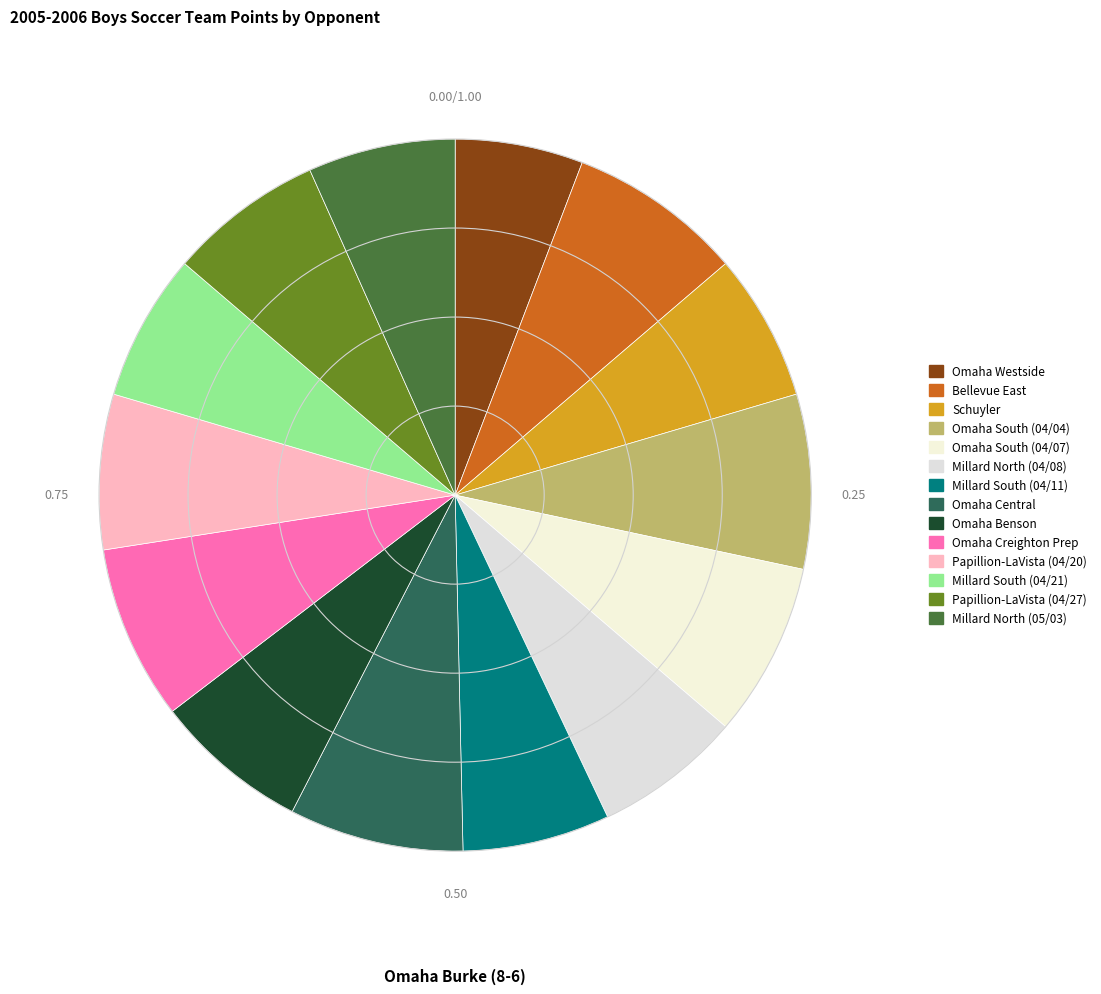

Combined, do Papillion-LaVista (04/20) and Millard North (04/08) account for over 50%?

No